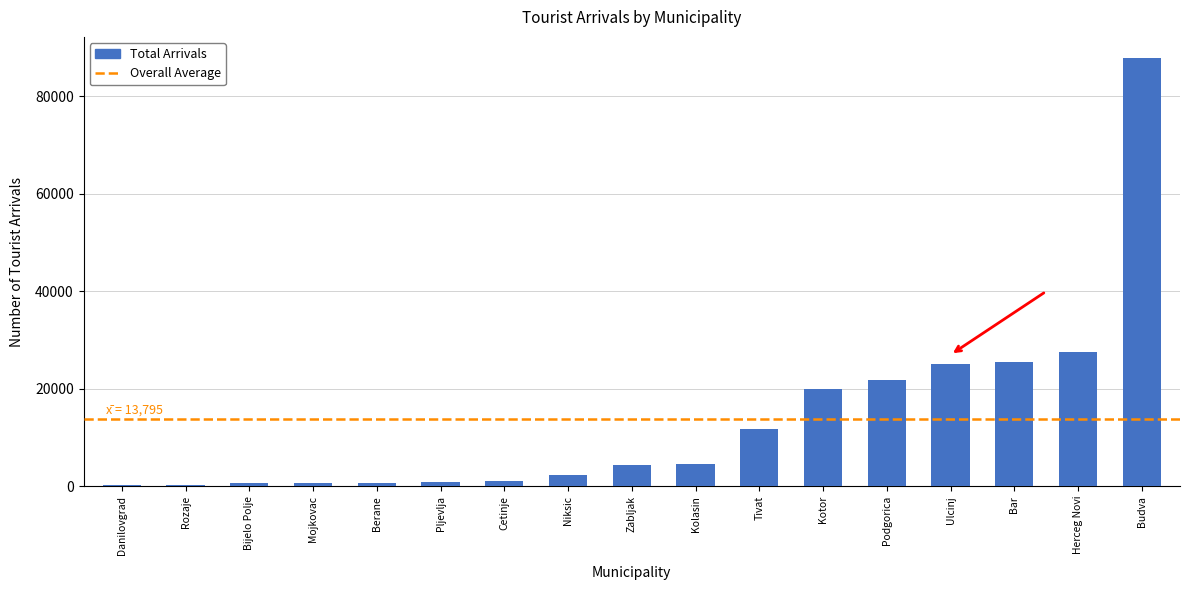

What is the greatest value displayed?

87774